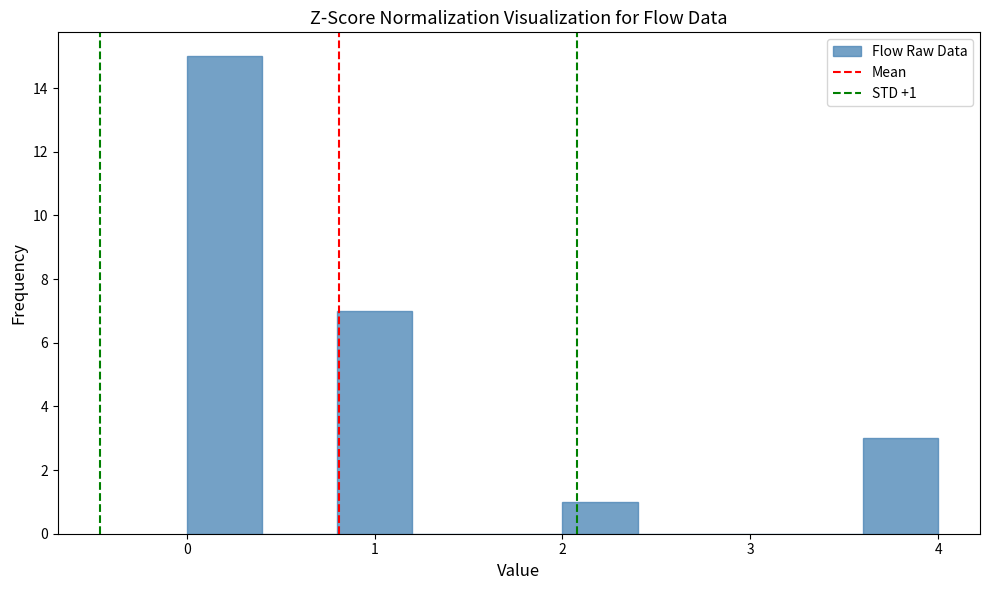

Over which range of the x-axis is the bar tallest?

0.0 to 0.4